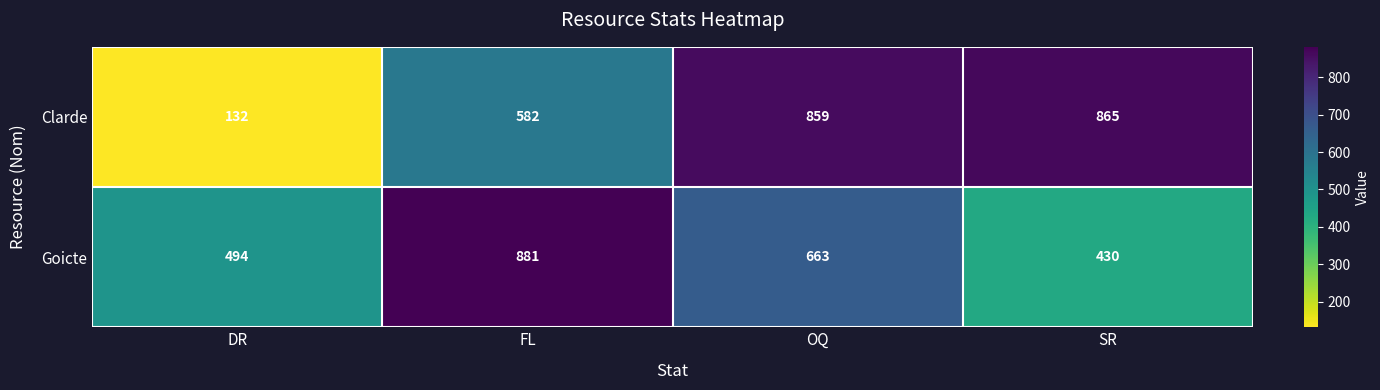

True or false: Goicte has a value of 168 at DR.

False